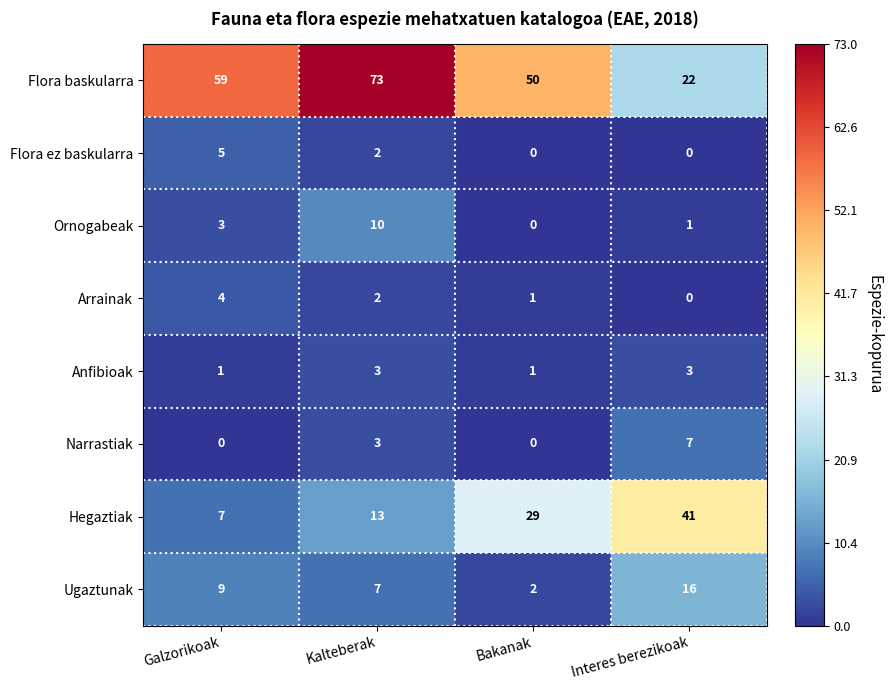

What is the maximum value for Ugaztunak?

16